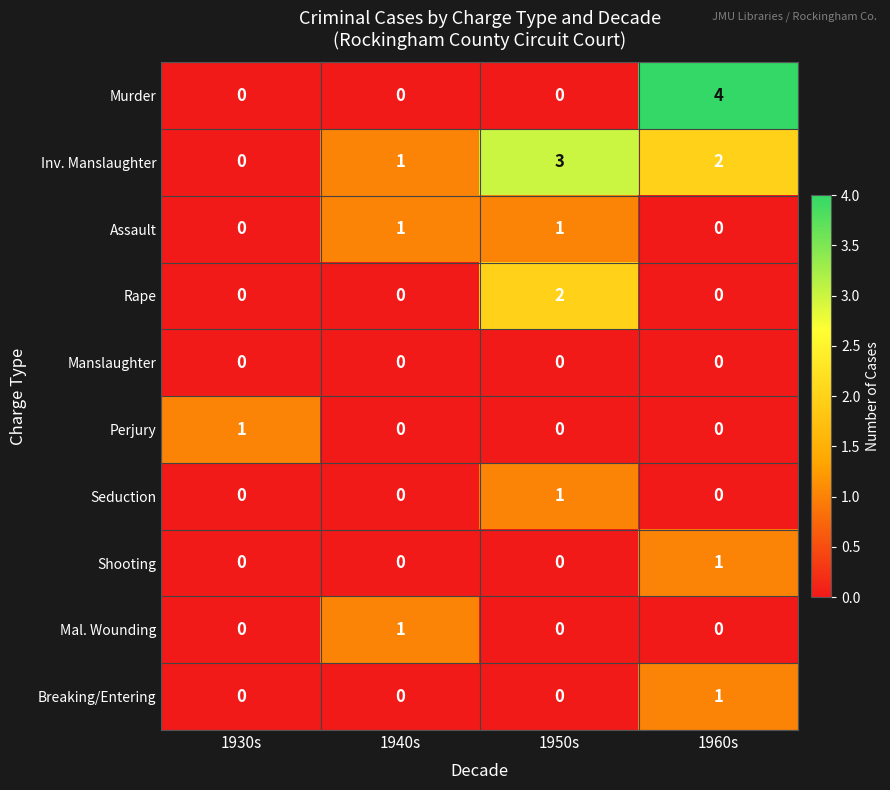

Is it true that Inv. Manslaughter equals 5 at 1950s?

False